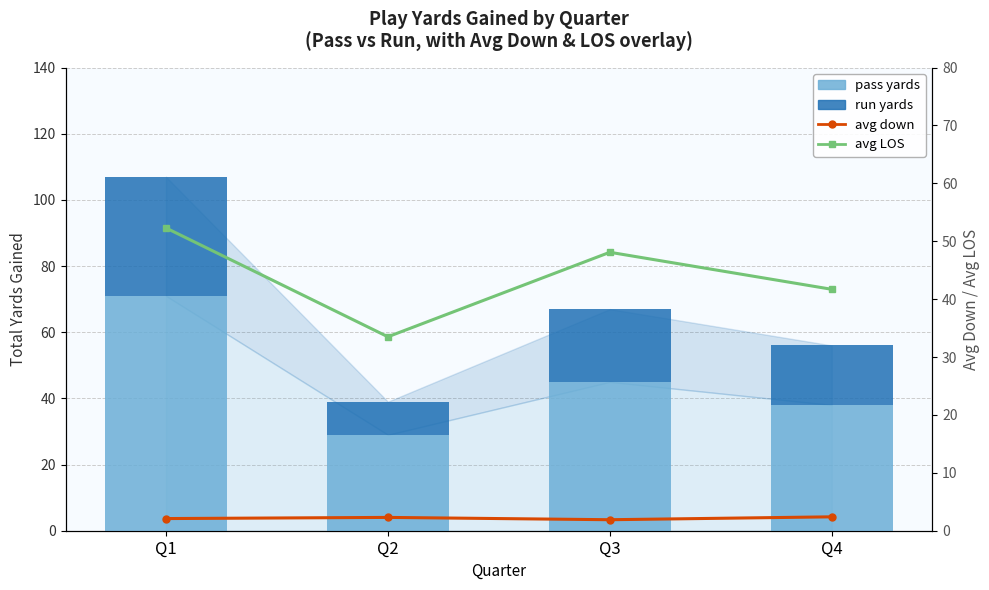

What are all the series names shown in the legend?

pass yards, run yards, avg down, avg LOS